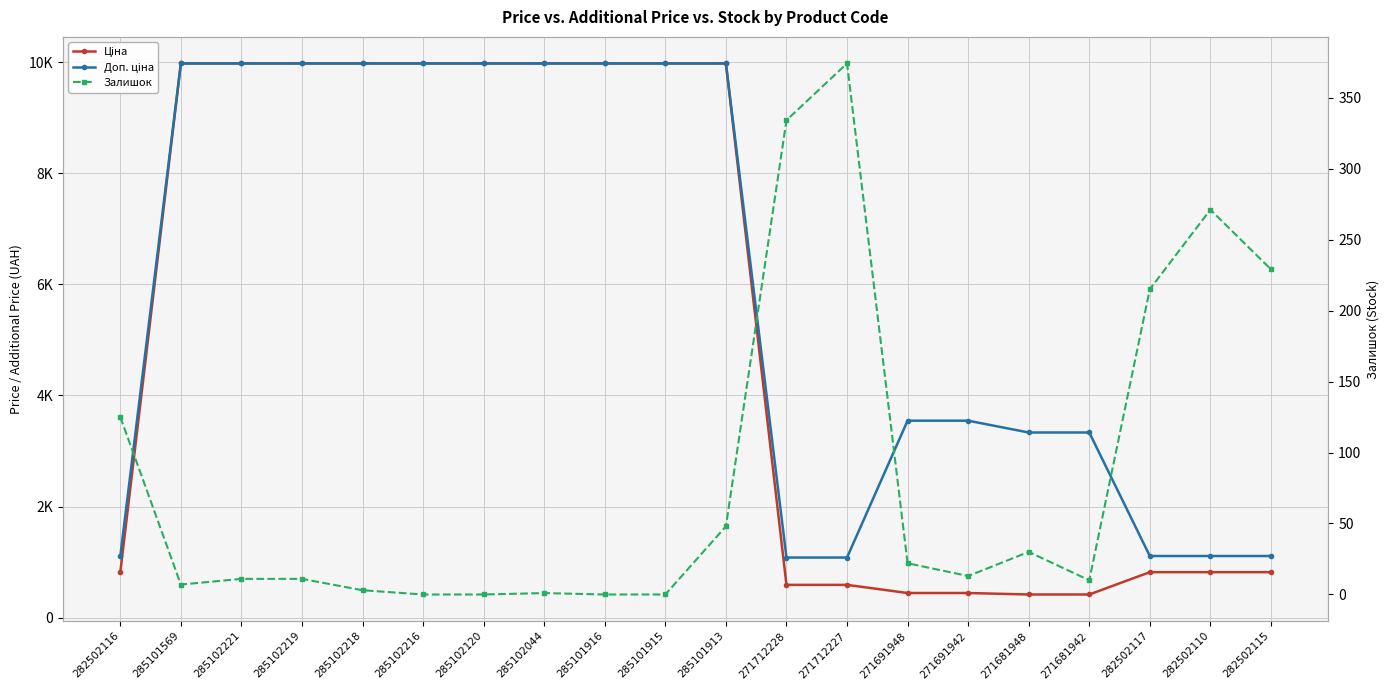

Which label corresponds to the smallest value in the chart?

285102216